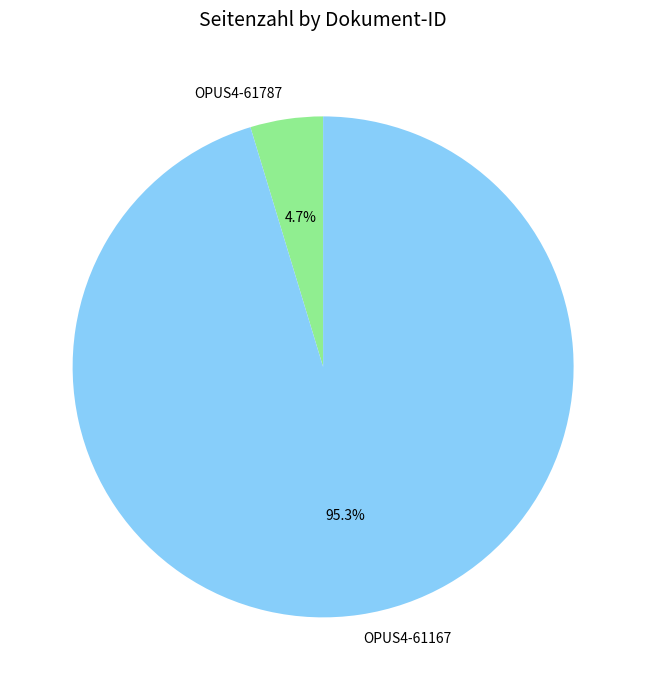

Do OPUS4-61787 and OPUS4-61167 together represent more than half of the pie?

Yes